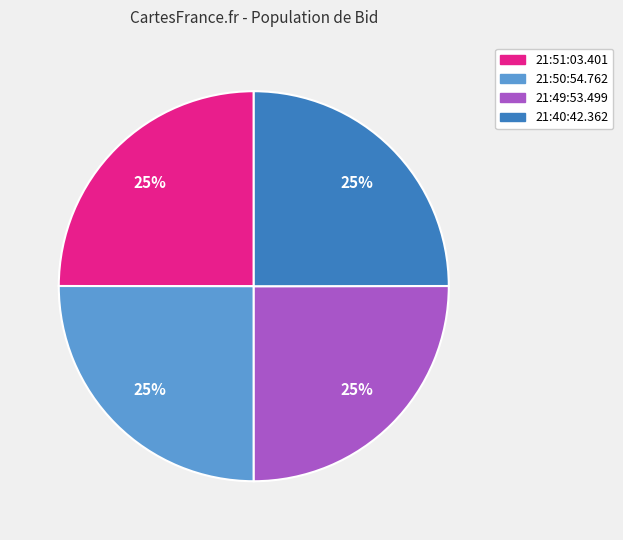

Approximately how many times larger is the value at 21:40:42.362 compared to 21:50:54.762?

1.0